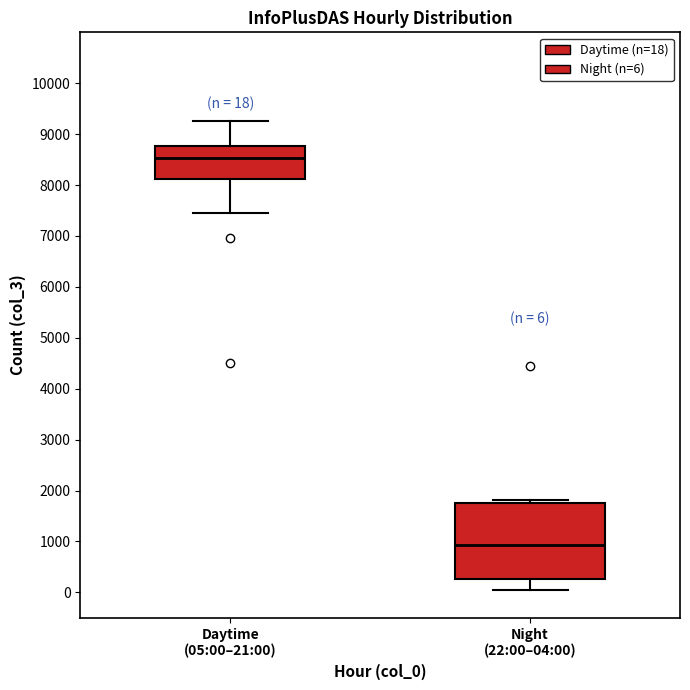

Which box's median line is the highest?

Daytime (05:00–21:00)